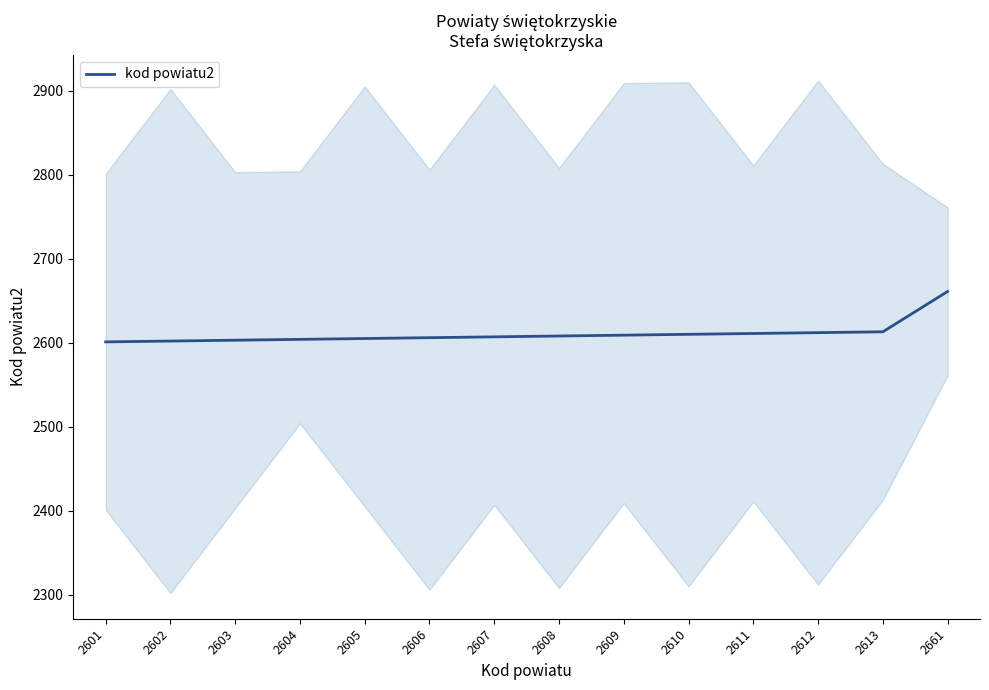

At which category does the chart reach its minimum across all series?

2601